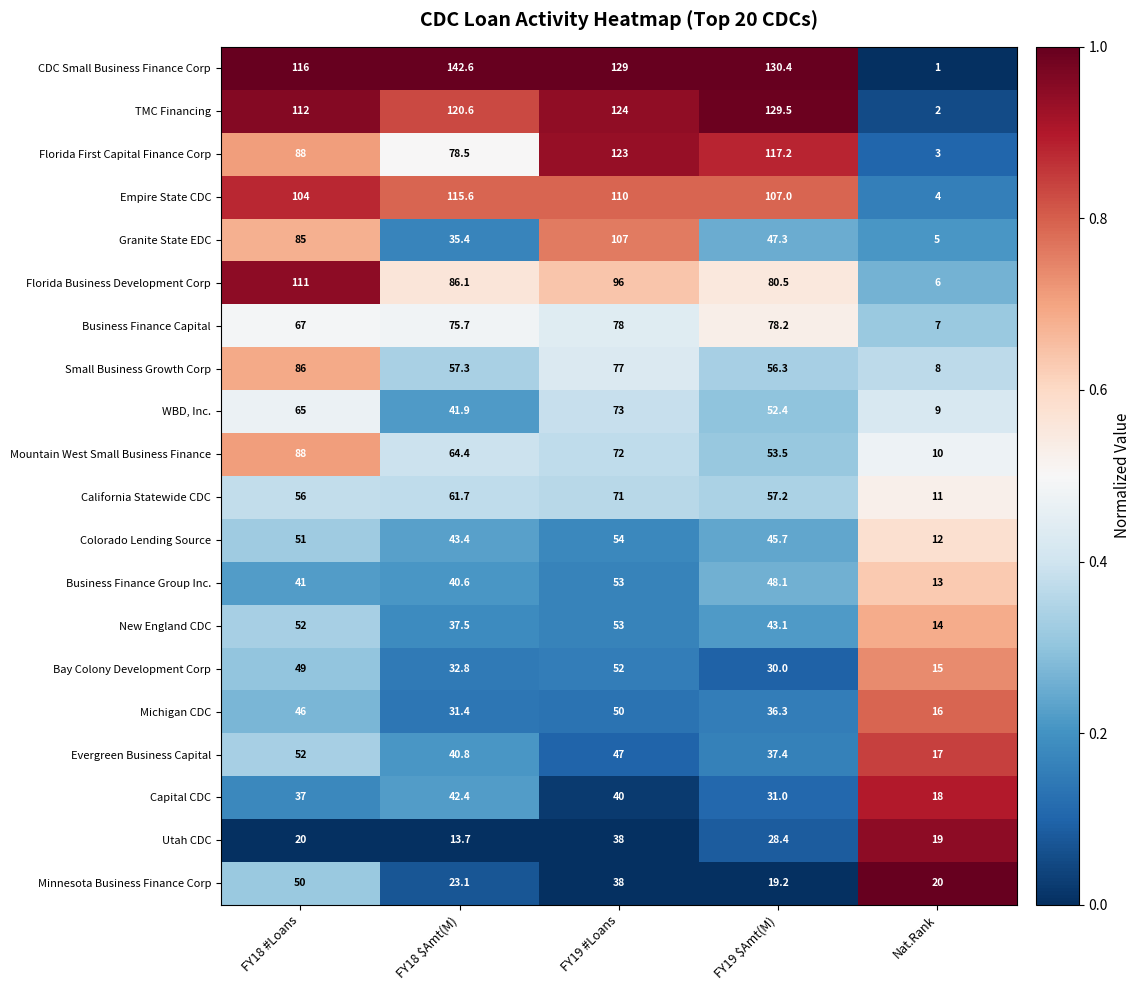

Which series has the widest spread of values?

CDC Small Business Finance Corp